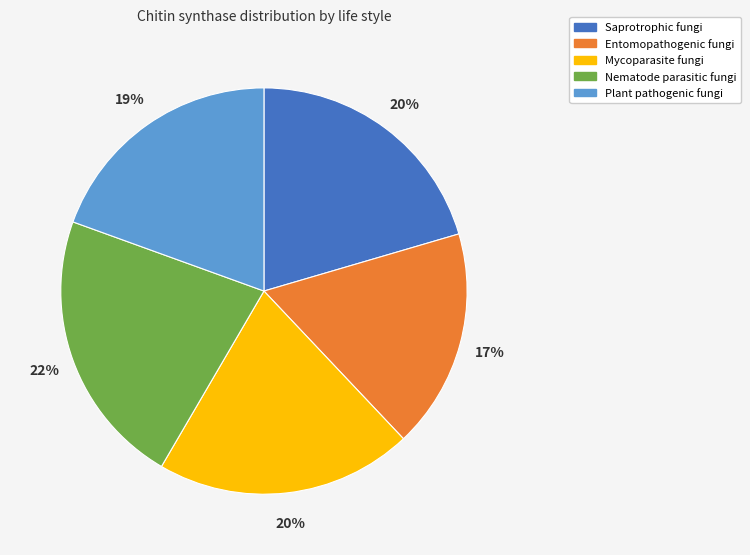

To the nearest percent, what is the difference between the Nematode parasitic fungi and Saprotrophic fungi slice percentages?

2%